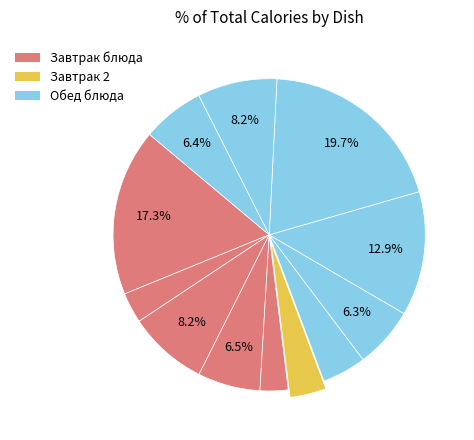

To the nearest percent, what is the difference between the largest and smallest slice percentages?

17%